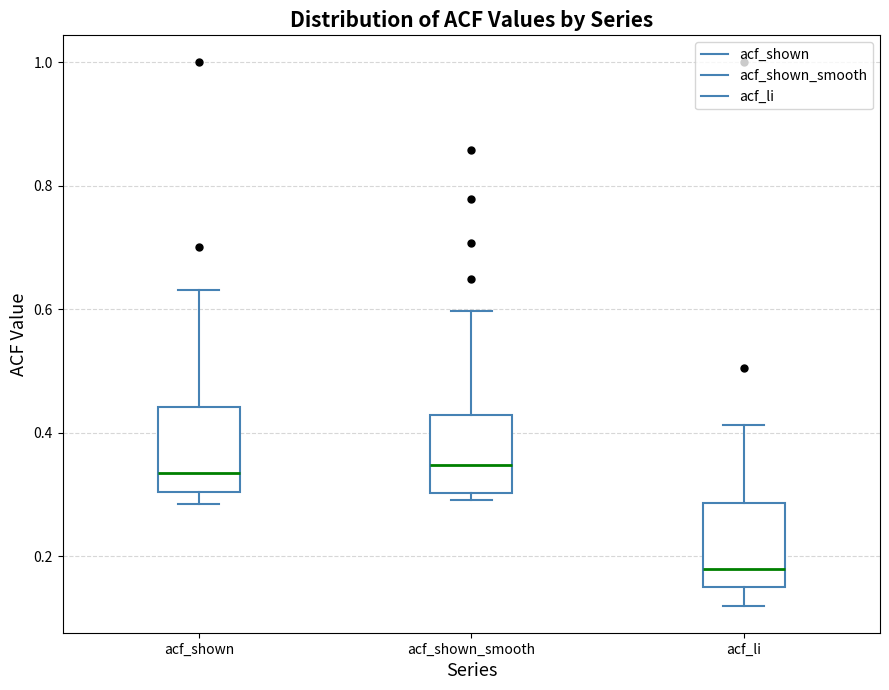

Reading left to right, transcribe this box plot: for each box, give where its median line is, the range the box spans, and where its two whiskers end, as read against the y-axis. The values are not printed on the chart, so give them approximately, as read against the axis.

acf_shown: median 0.34, box 0.30 to 0.44, whiskers 0.28 to 0.64
acf_shown_smooth: median 0.34, box 0.30 to 0.42, whiskers 0.30 (just below the box's lower edge) to 0.60
acf_li: median 0.18, box 0.14 to 0.28, whiskers 0.12 to 0.42